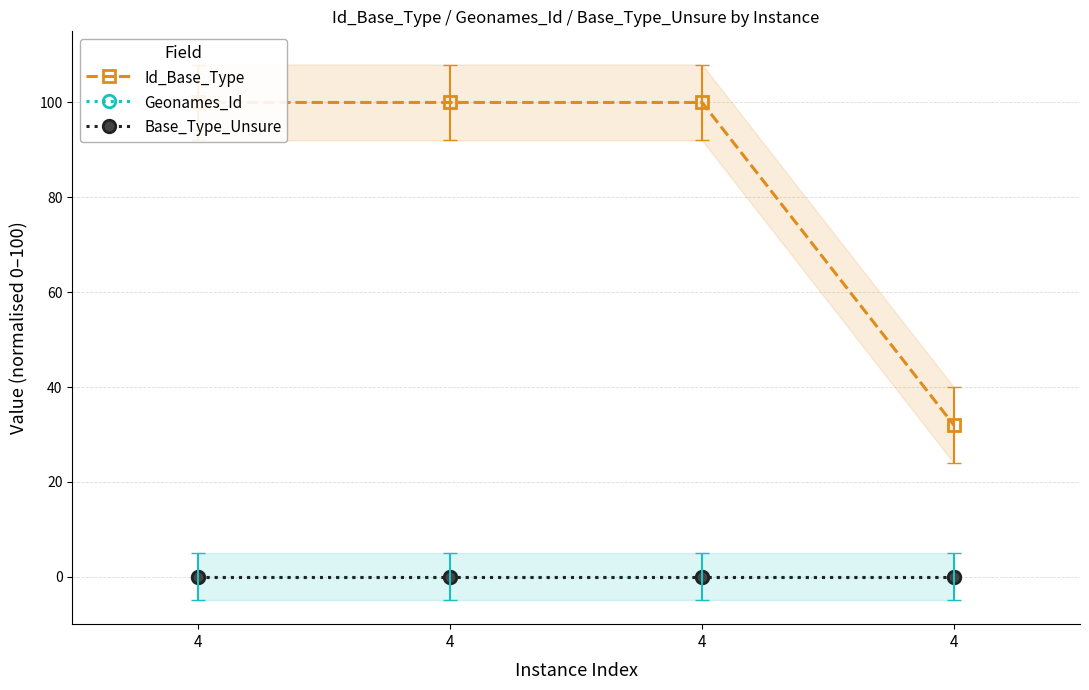

Which has a higher value, 4 or 4?

4